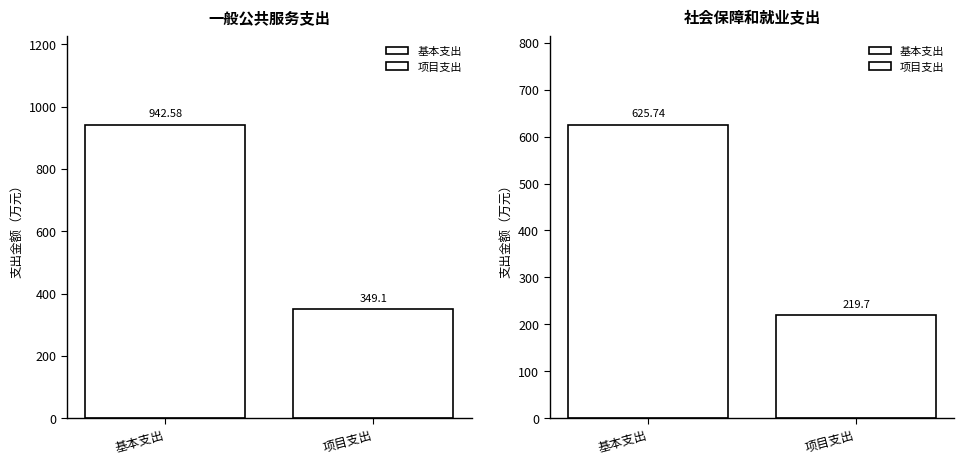

At which label does 项目支出 first exceed 349?

一般公共服务支出